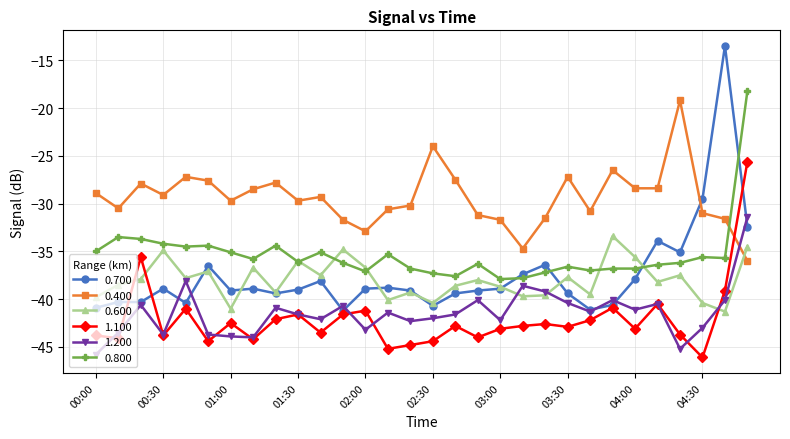

True or false: 0.800 and 1.200 cross at least once.

False